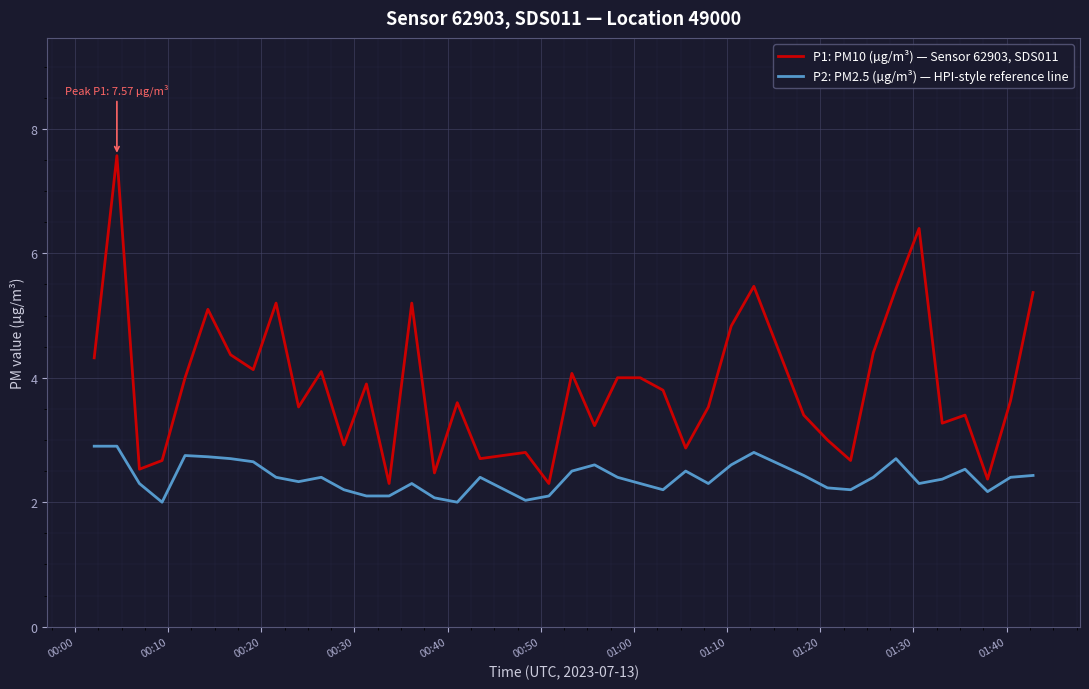

Which series has the widest spread of values?

P1: PM10 (µg/m³) — Sensor 62903, SDS011